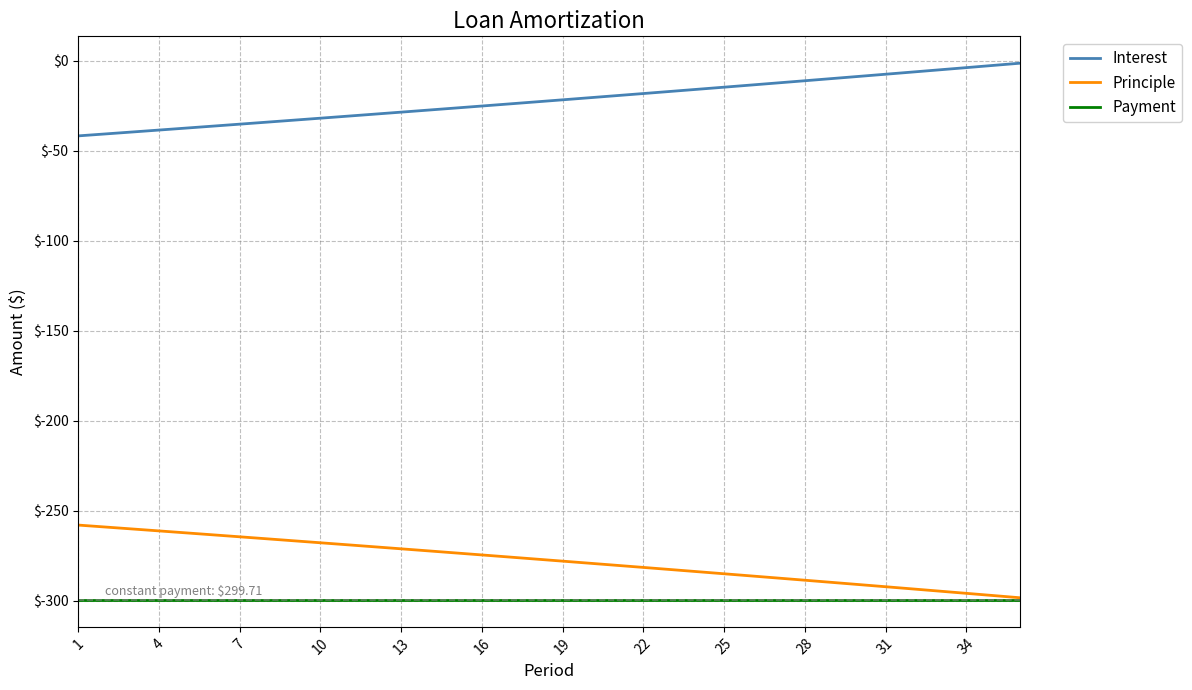

What is the maximum value for Payment?

-299.7